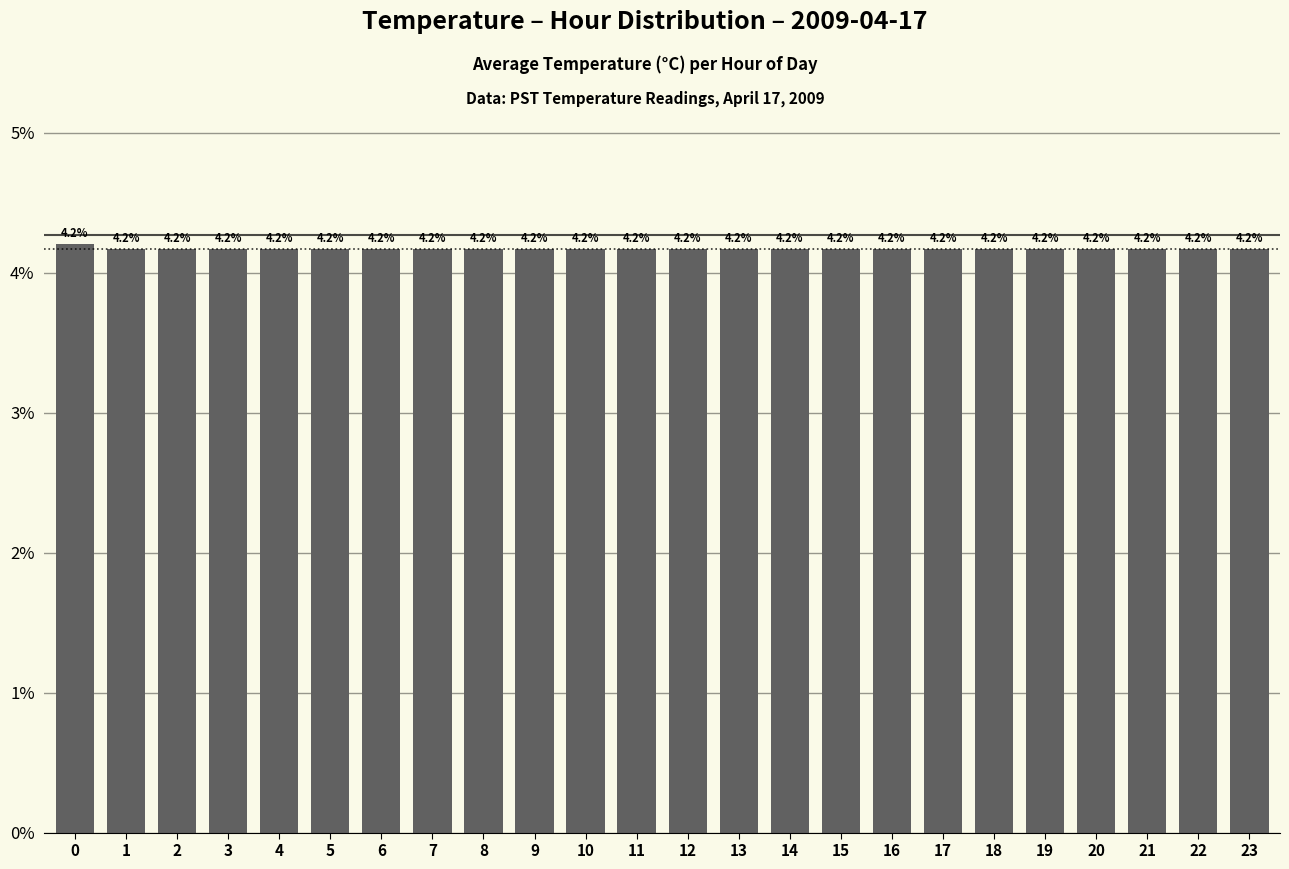

What is the sum of the values at 9 and 7?

8.3